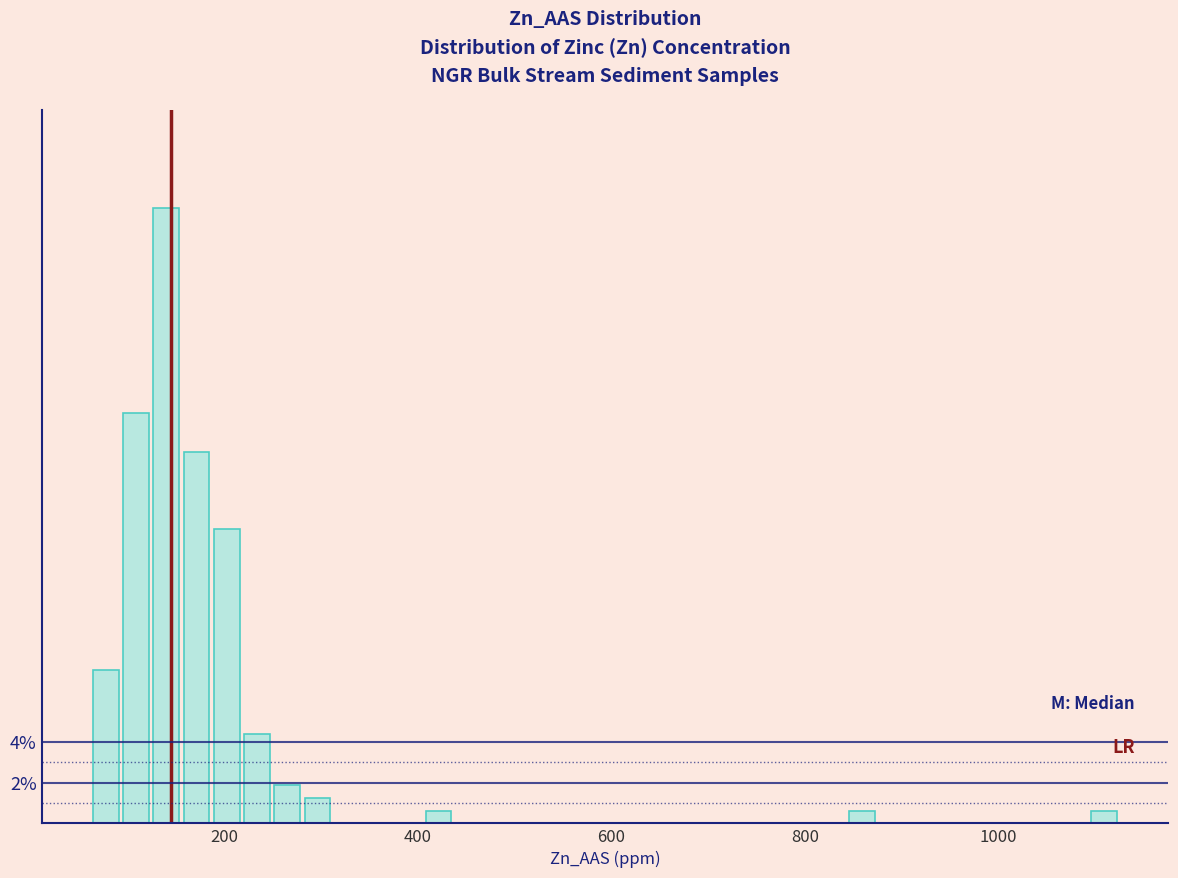

Around what value on the x-axis is the tallest bar? Give the approximate position of its centre, as read against the axis.

140